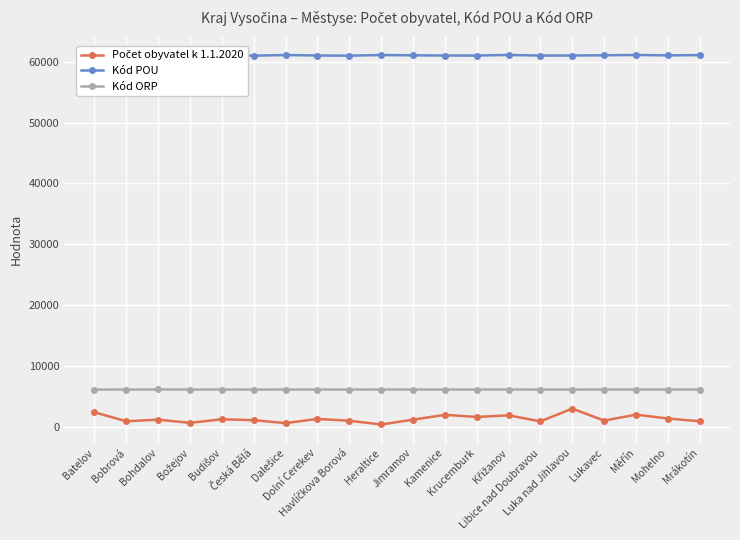

True or false: Kód POU and Kód ORP cross at least once.

False